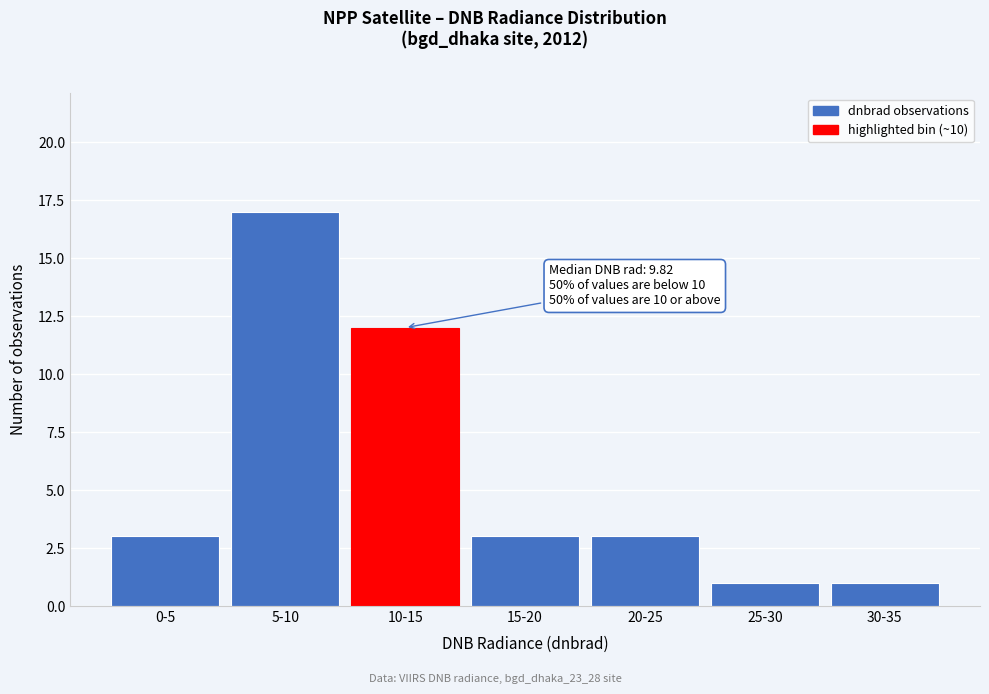

Reading left to right, transcribe all the data shown in this chart.

3	17	12	3	3	1	1